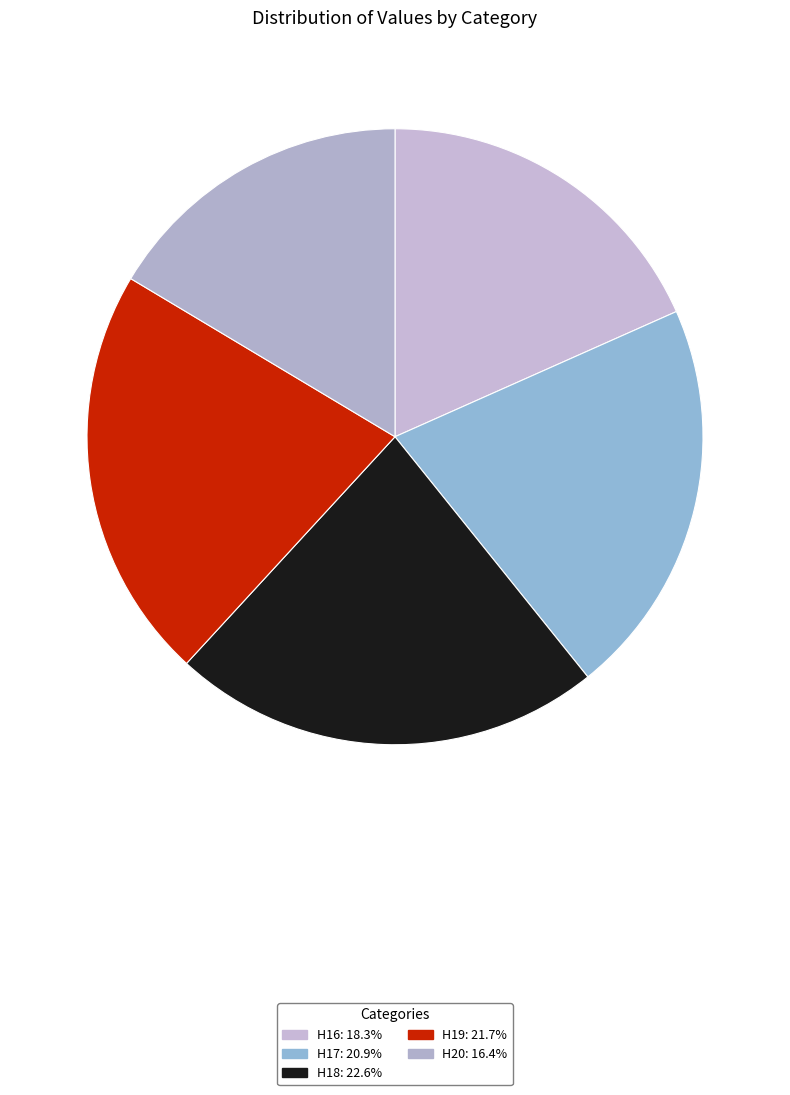

True or false: H16 accounts for 18% of the total.

True